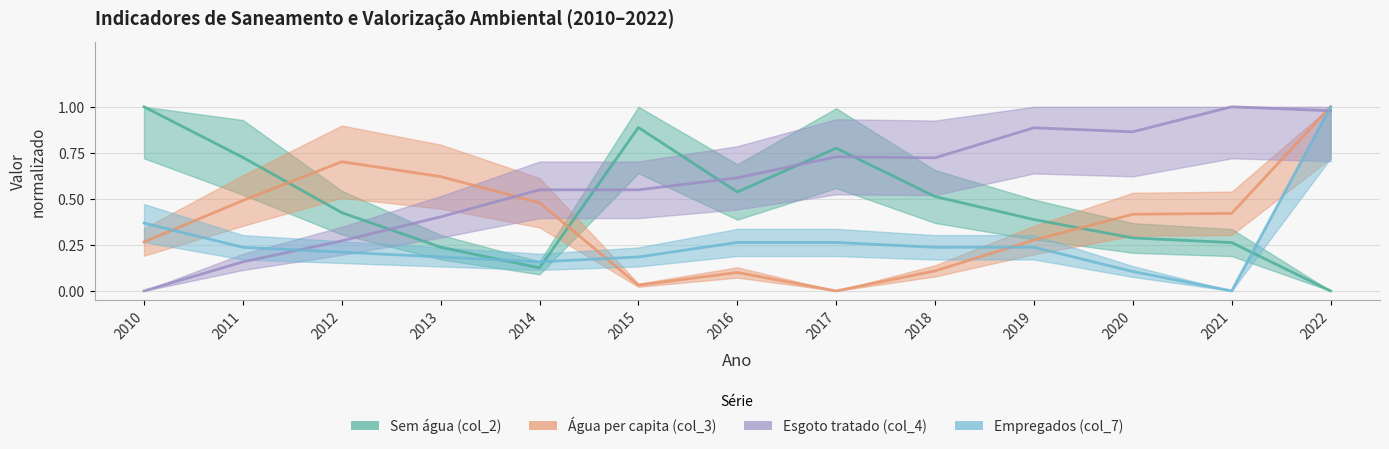

Which category has the lowest value in the Razao esgoto tratado (col_4) series?

2010